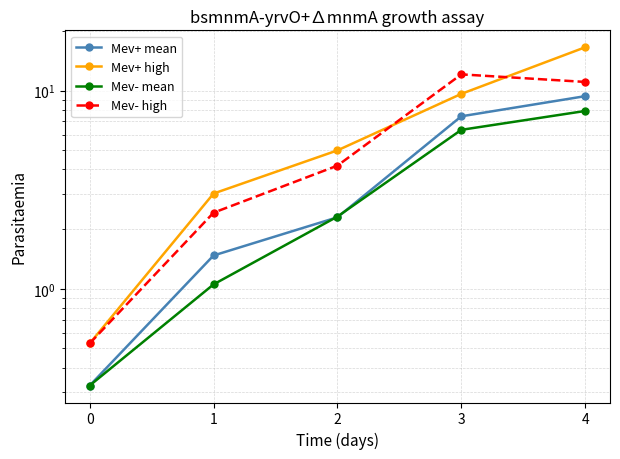

Which series changed the most between 3 and 4?

Mev+ high